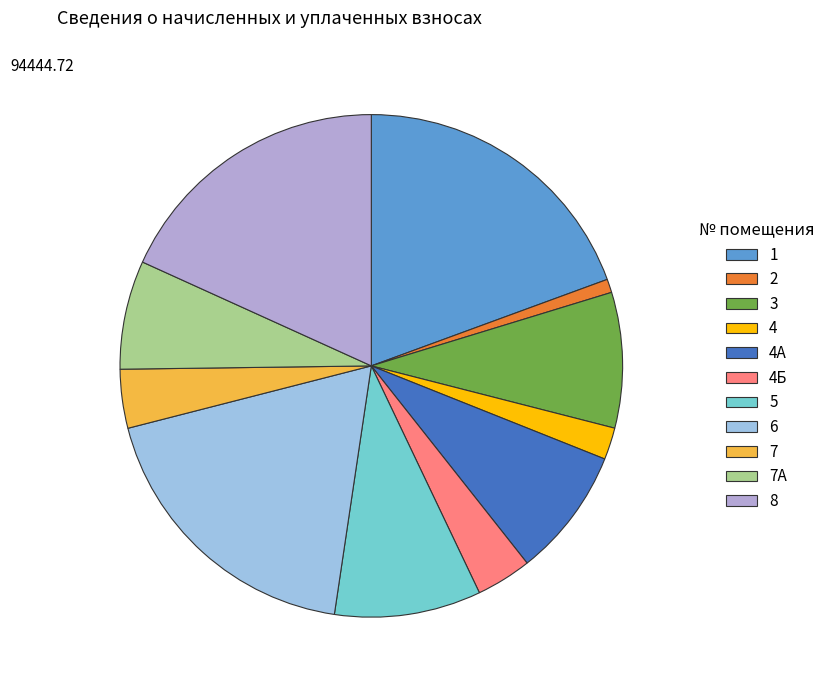

How many segments does this pie chart have?

11